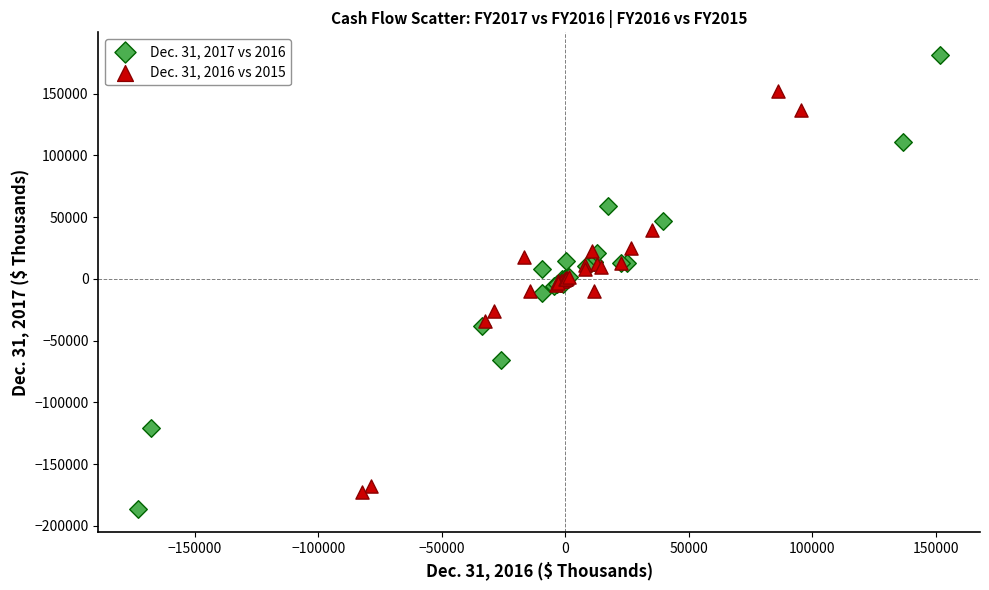

Which series contains the highest Y value?

Dec. 31, 2017 vs 2016